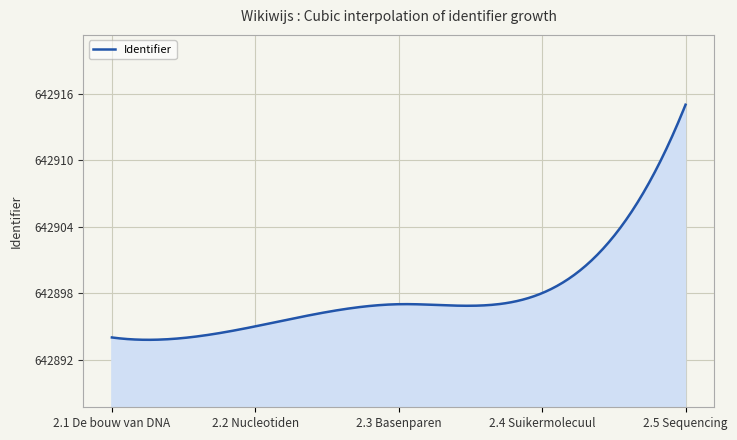

What is the difference between the maximum and minimum values?

21.2